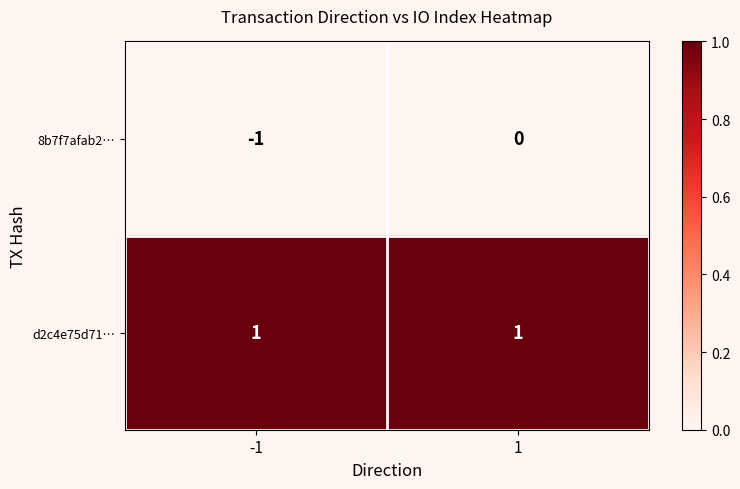

What is the total value across all series at 1?

1